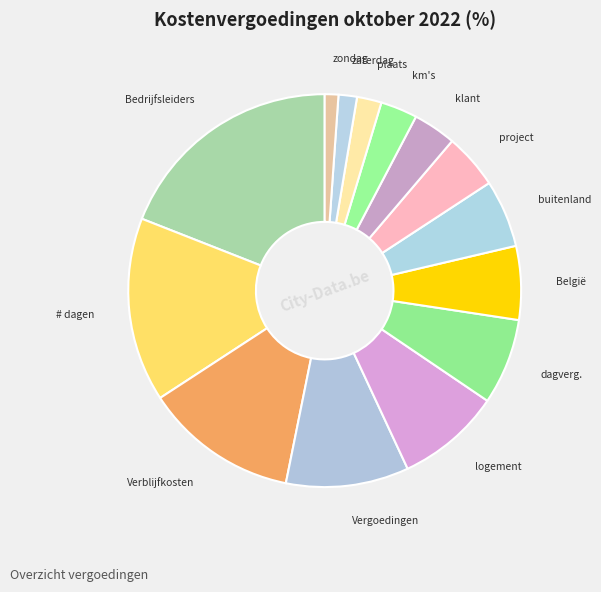

Is there any slice that represents more than half of the pie?

No